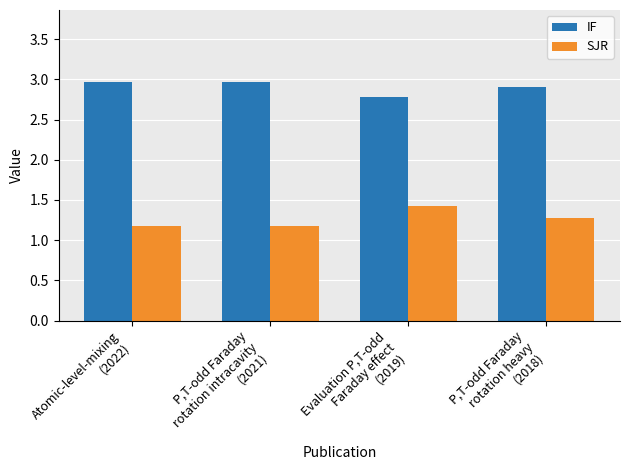

What value does the SJR series have at Atomic-level-mixing
(2022)?

1.2